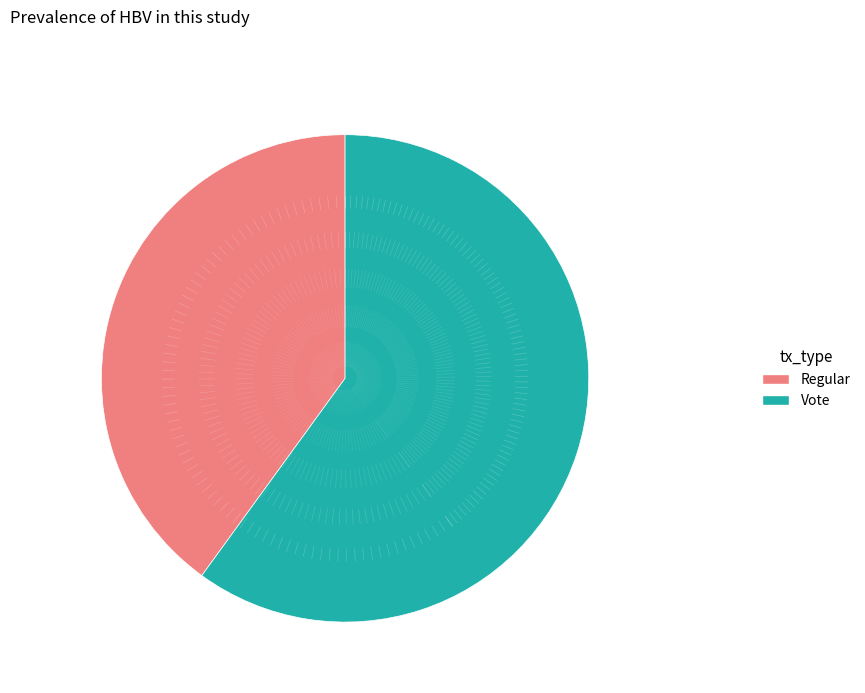

Count the number of slices in the pie.

2